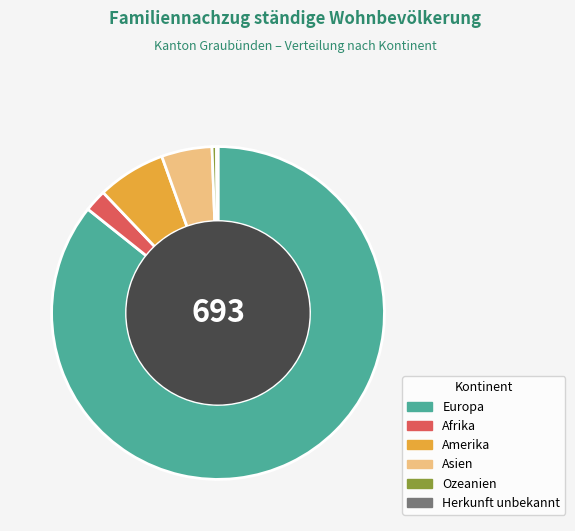

True or false: Amerika accounts for 14% of the total.

False